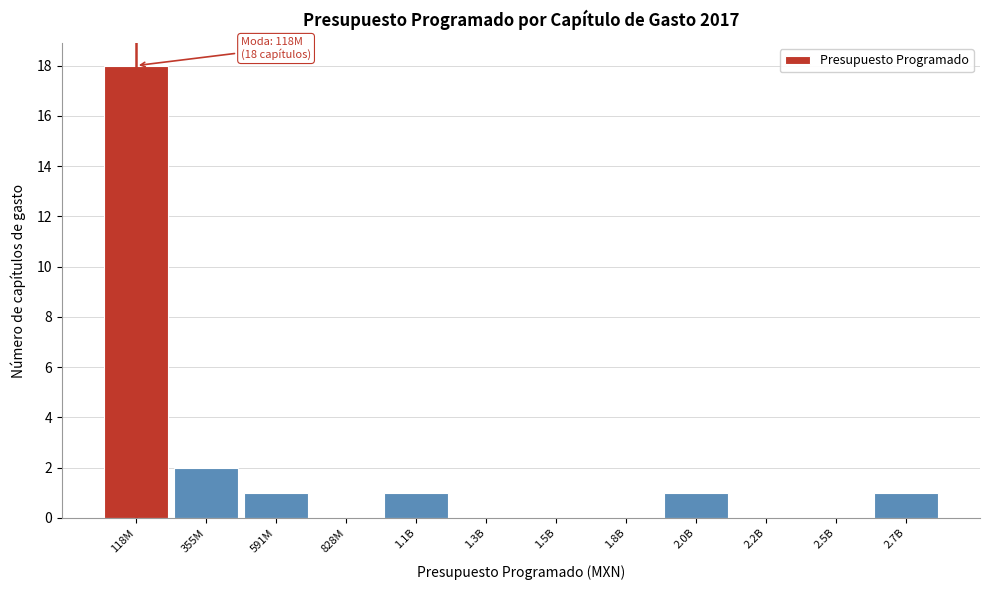

Reading right to left, transcribe all the data shown in this chart.

2.7B=1	2.5B=0	2.2B=0	2.0B=1	1.8B=0	1.5B=0	1.3B=0	1.1B=1	828M=0	591M=1	355M=2	118M=18